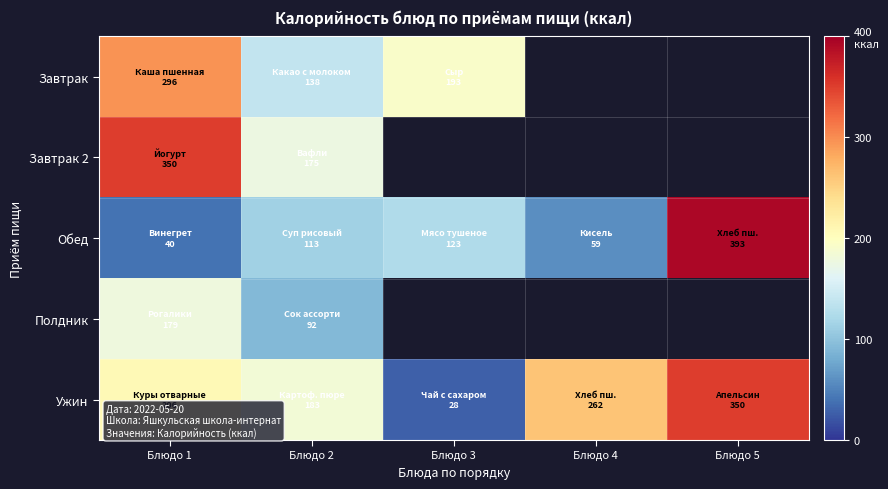

List the labels in order of Завтрак value, smallest first.

Блюдо 2, Блюдо 3, Блюдо 1, Блюдо 4, Блюдо 5